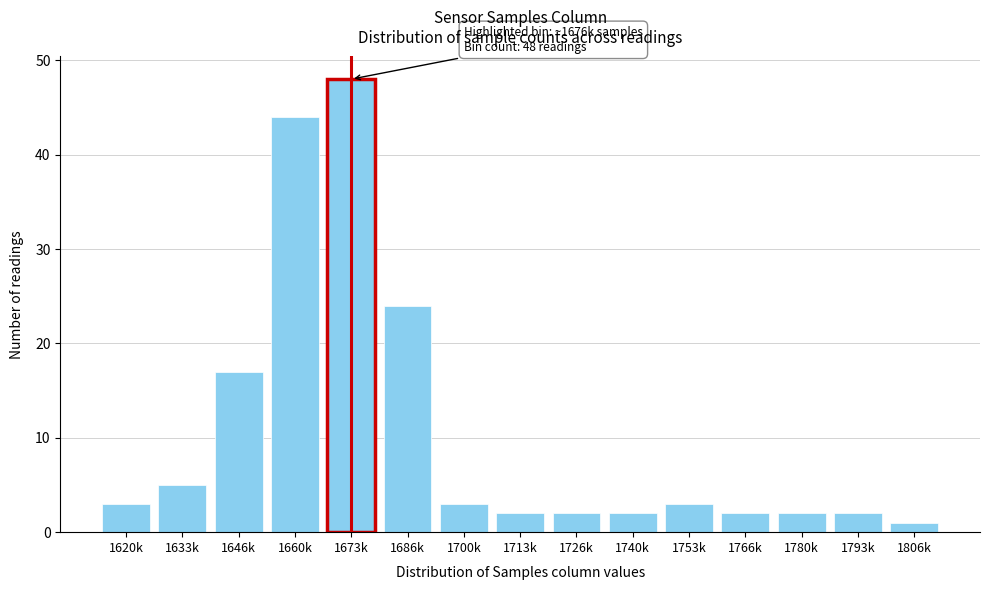

Reading left to right, list all the values displayed in this chart.

1620k=3	1633k=5	1646k=17	1660k=44	1673k=48	1686k=24	1700k=3	1713k=2	1726k=2	1740k=2	1753k=3	1766k=2	1780k=2	1793k=2	1806k=1